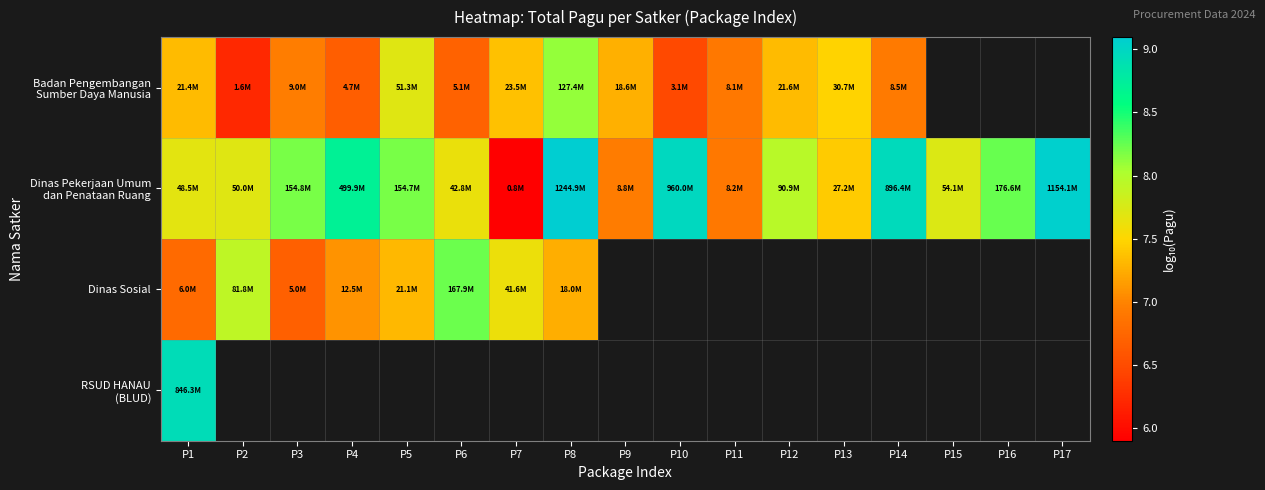

At which category does the chart reach its peak across all series?

P8